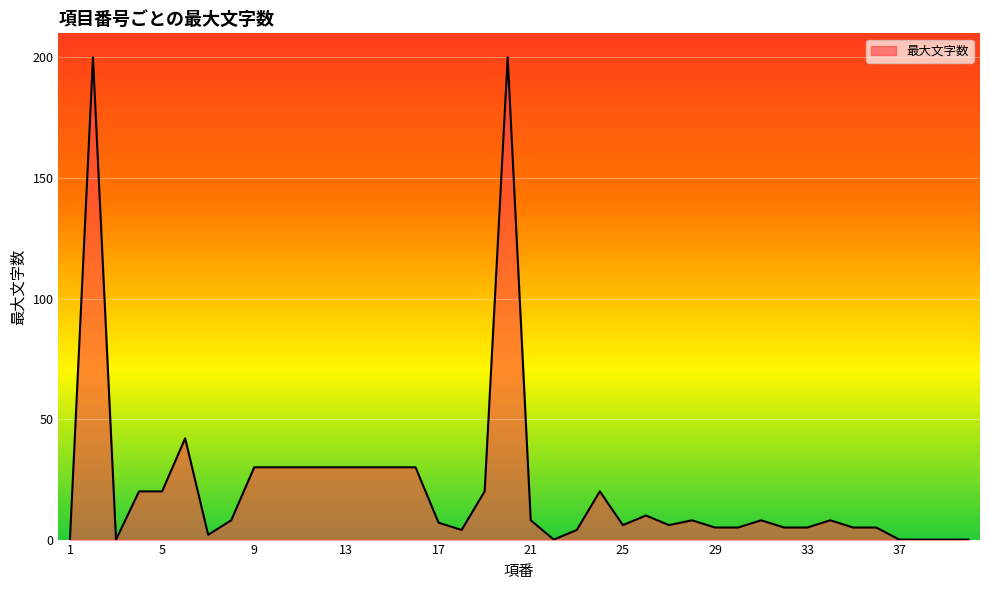

What is the difference between the maximum and minimum values?

200